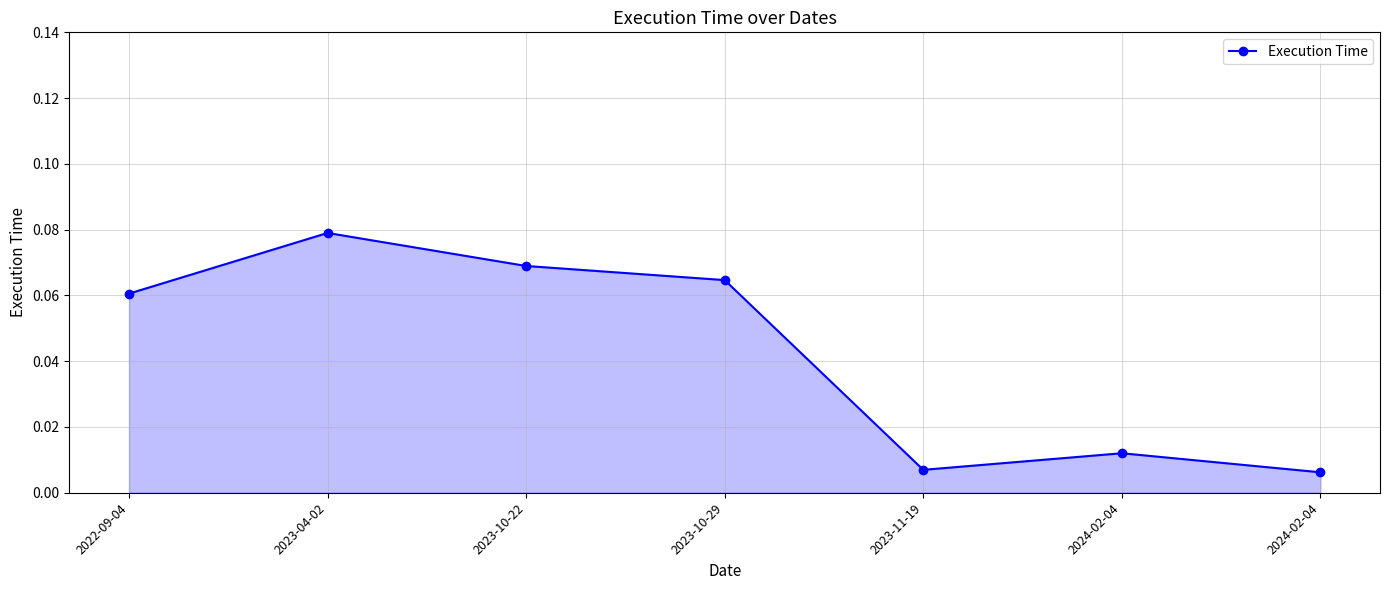

At which category does the data reach its first local peak?

2023-04-02